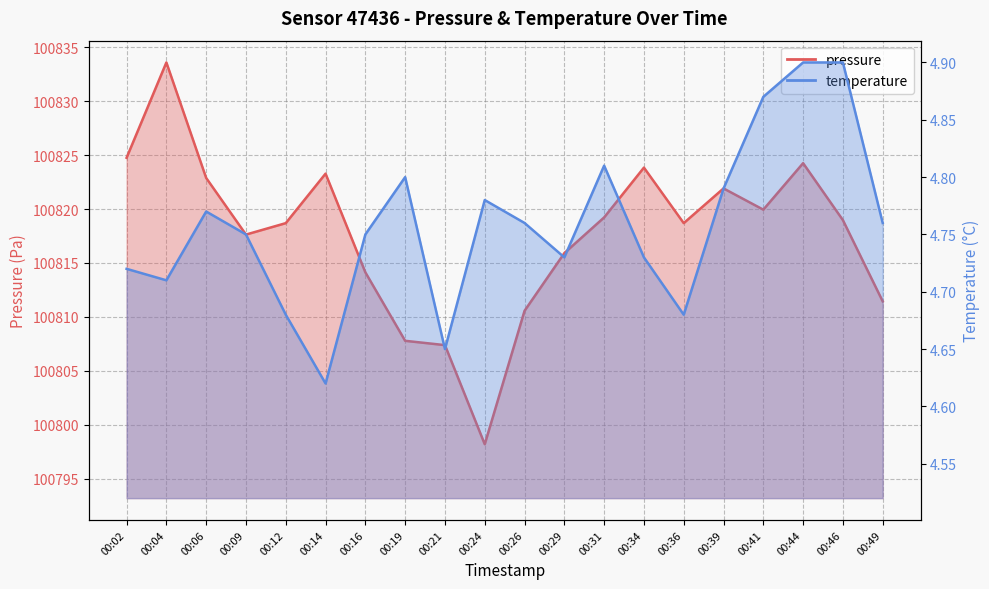

What is the difference between the maximum and second lowest values in the pressure series?

26.2